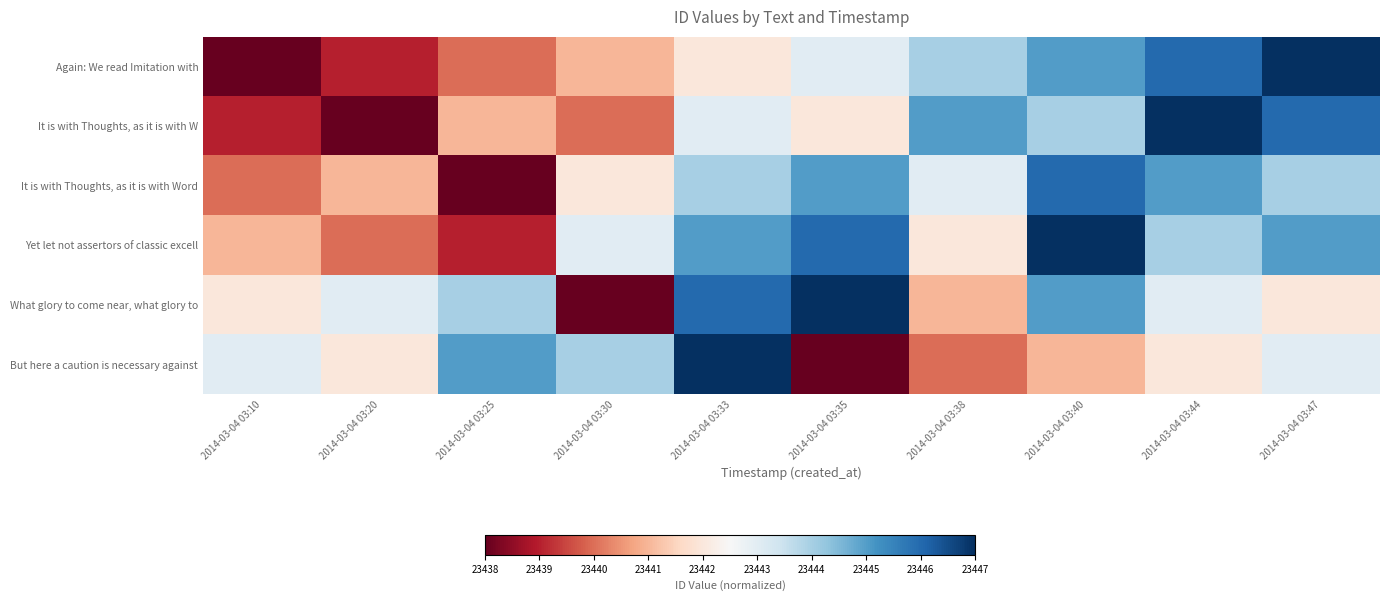

What is the total value across all series at 2014-03-04 03:44?

140667